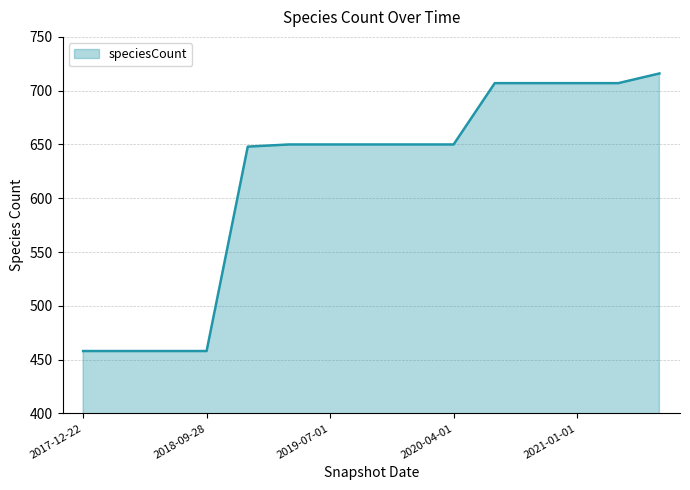

What is the average value?

618